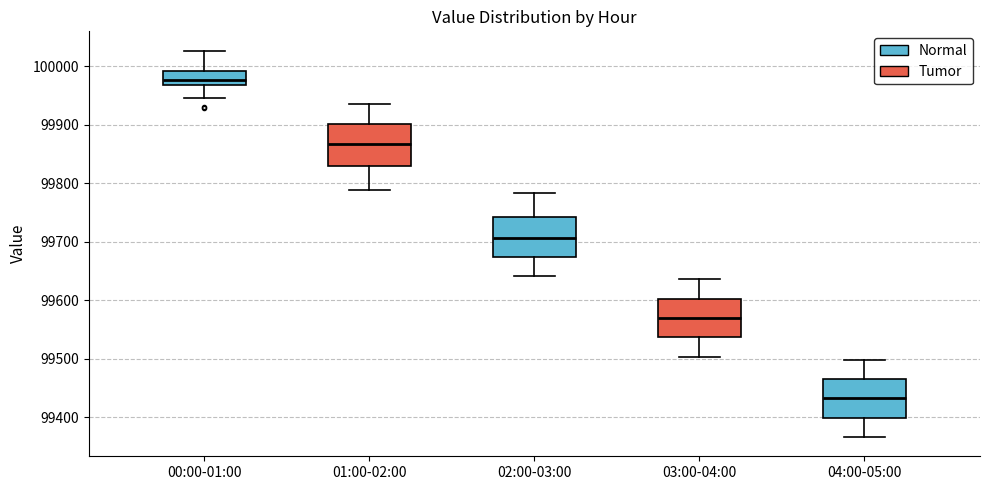

Reading left to right, read every box against the y-axis: the position of its median line, the range the box covers, and the ends of its whiskers. The values are not printed on the chart, so give them approximately, as read against the axis.

00:00-01:00: median 99980, box 99970 to 99990, whiskers 99950 to 100030
01:00-02:00: median 99870, box 99830 to 99900, whiskers 99790 to 99940
02:00-03:00: median 99710, box 99670 to 99740, whiskers 99640 to 99780
03:00-04:00: median 99570, box 99540 to 99600, whiskers 99500 to 99640
04:00-05:00: median 99430, box 99400 to 99470, whiskers 99370 to 99500